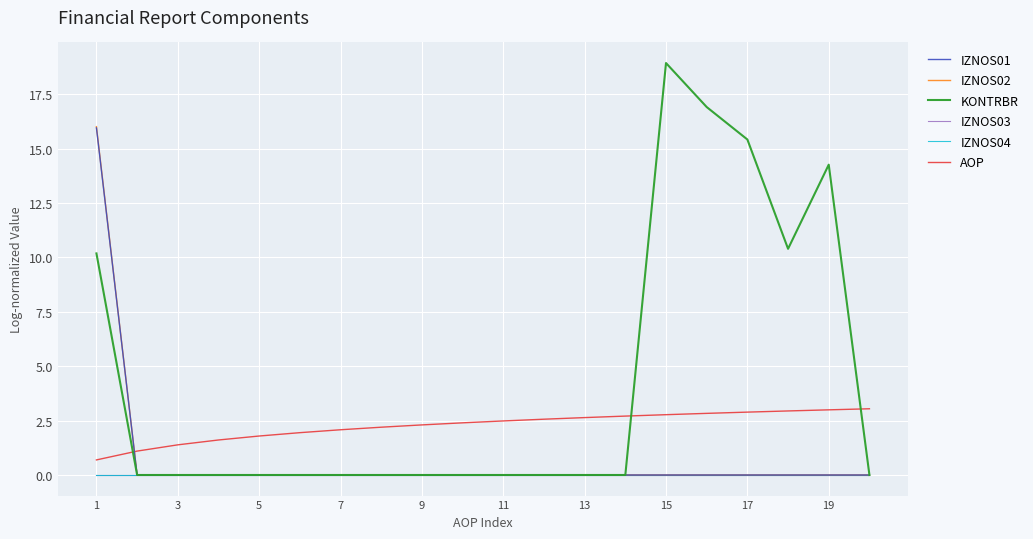

Does the chart have visible grid lines?

Yes